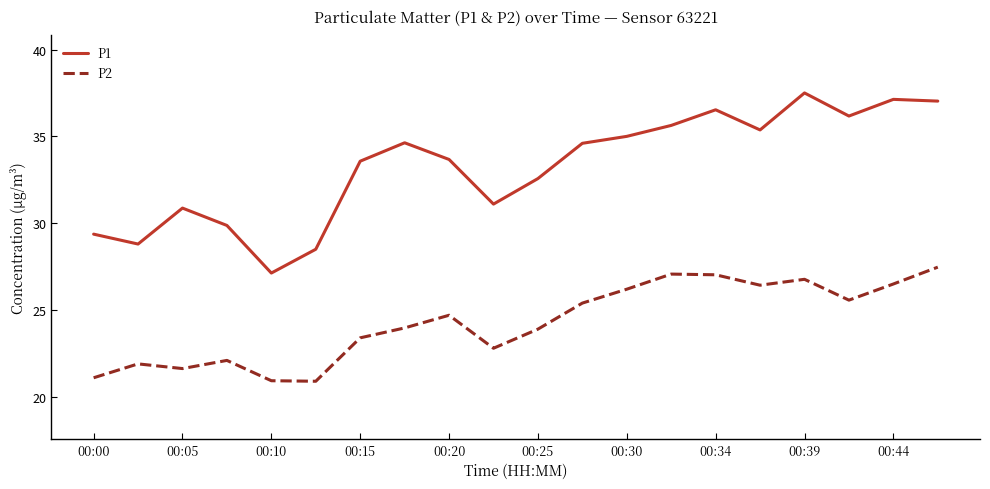

Count the number of categories in the chart.

20